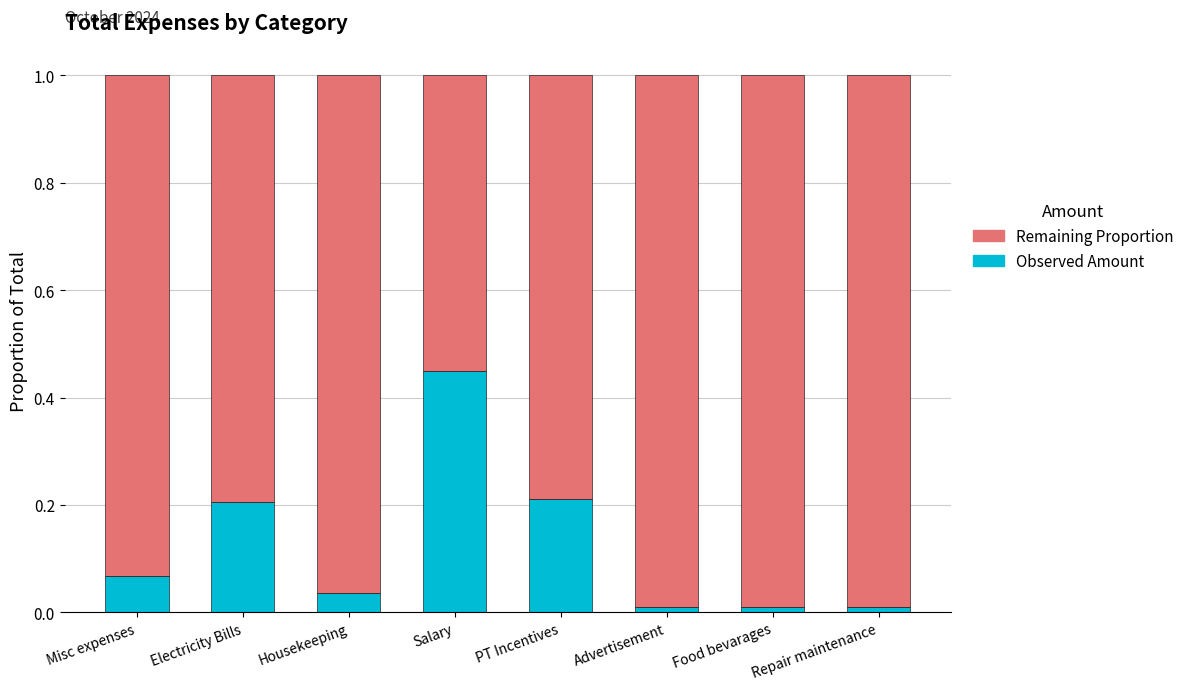

What are all the series names shown in the legend?

Remaining Proportion, Observed Amount